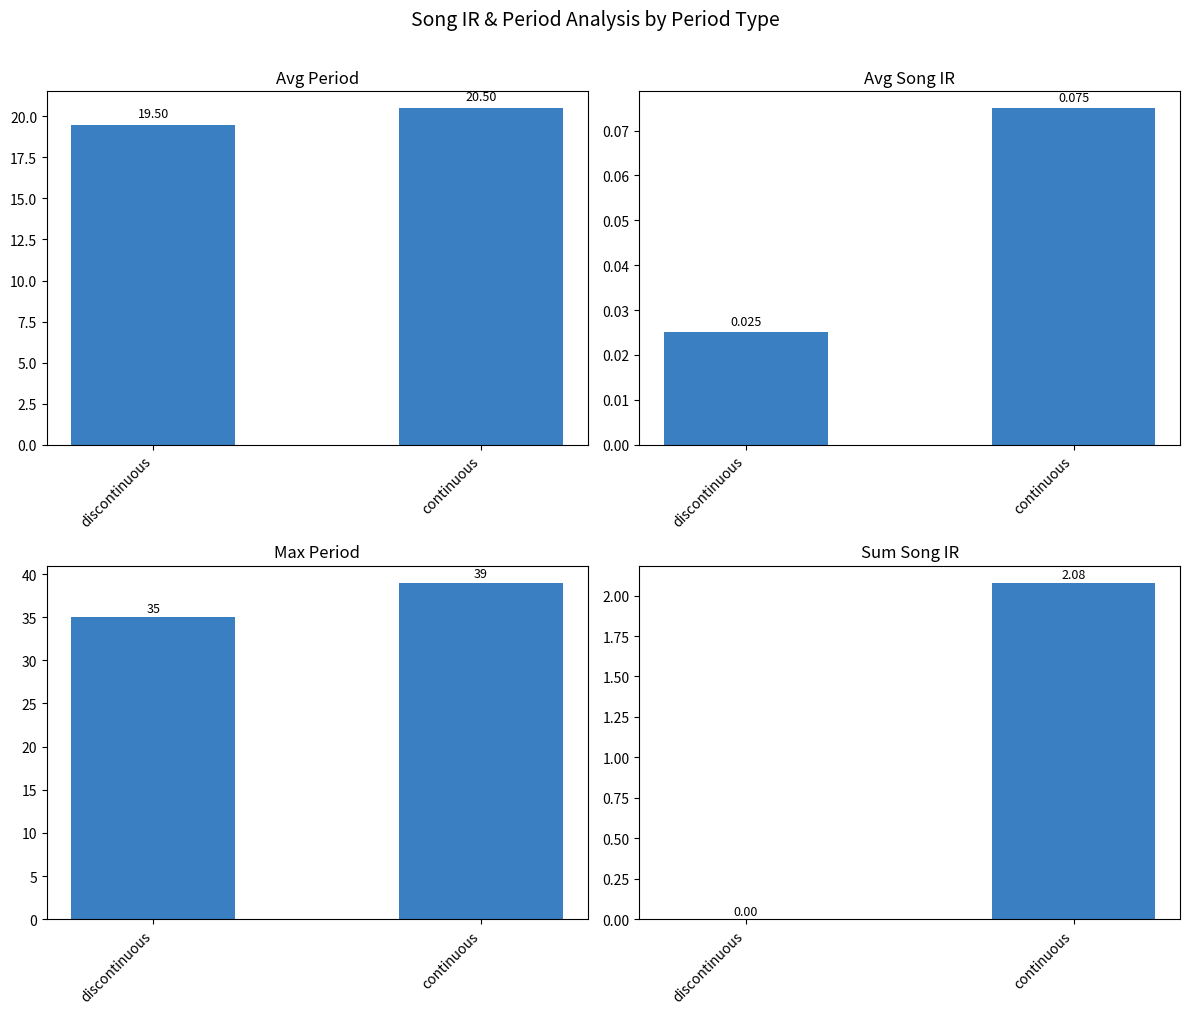

Is the value of sum_song_ir at continuous greater than the value of max_period at continuous?

No